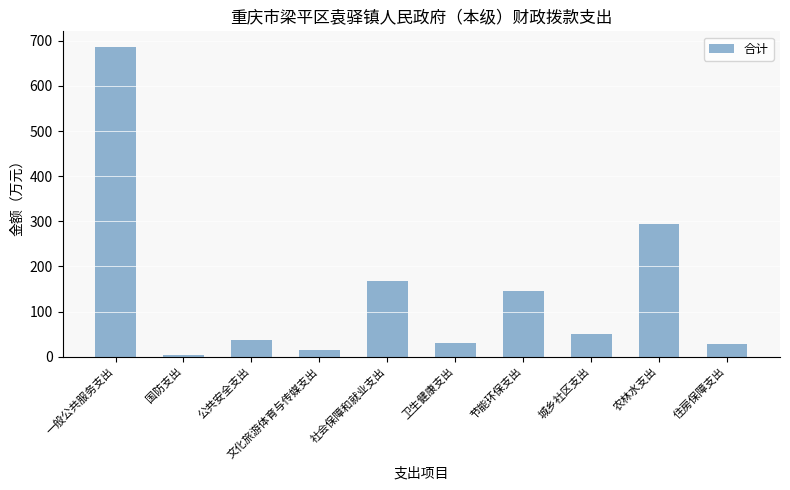

What is the ratio of the value at 城乡社区支出 to the value at 住房保障支出?

1.8